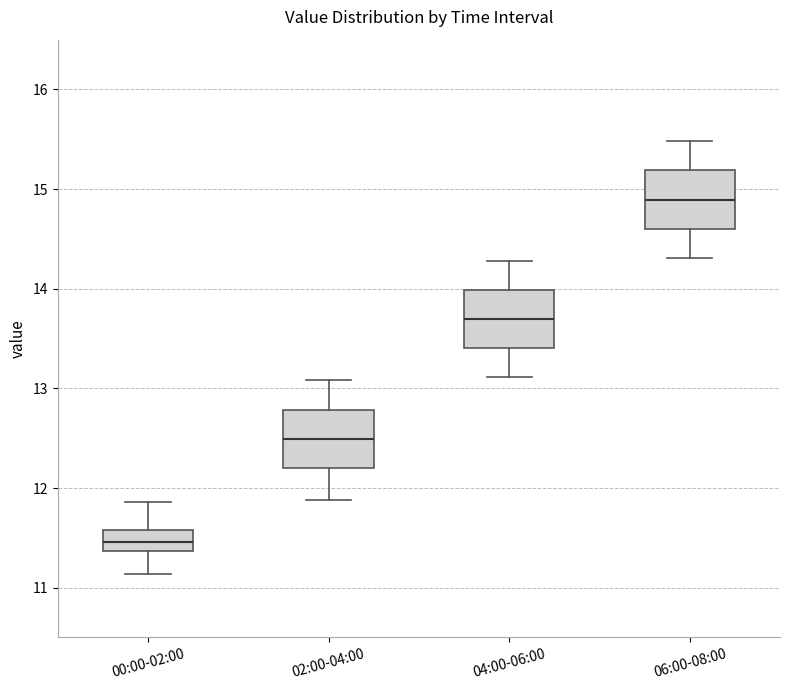

Where does the median line of the box for 00:00-02:00 sit on the y-axis? The values are not printed on the chart, so give them approximately, as read against the axis.

11.5